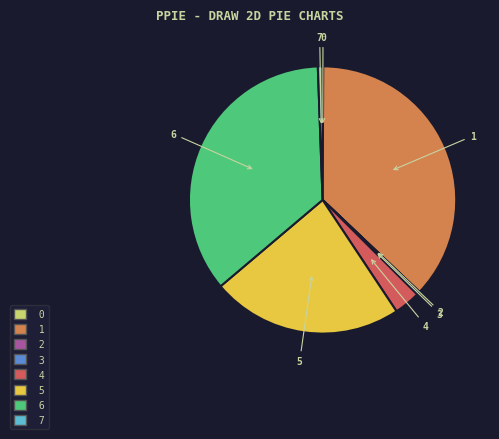

Do 3 and 7 together represent more than half of the pie?

No